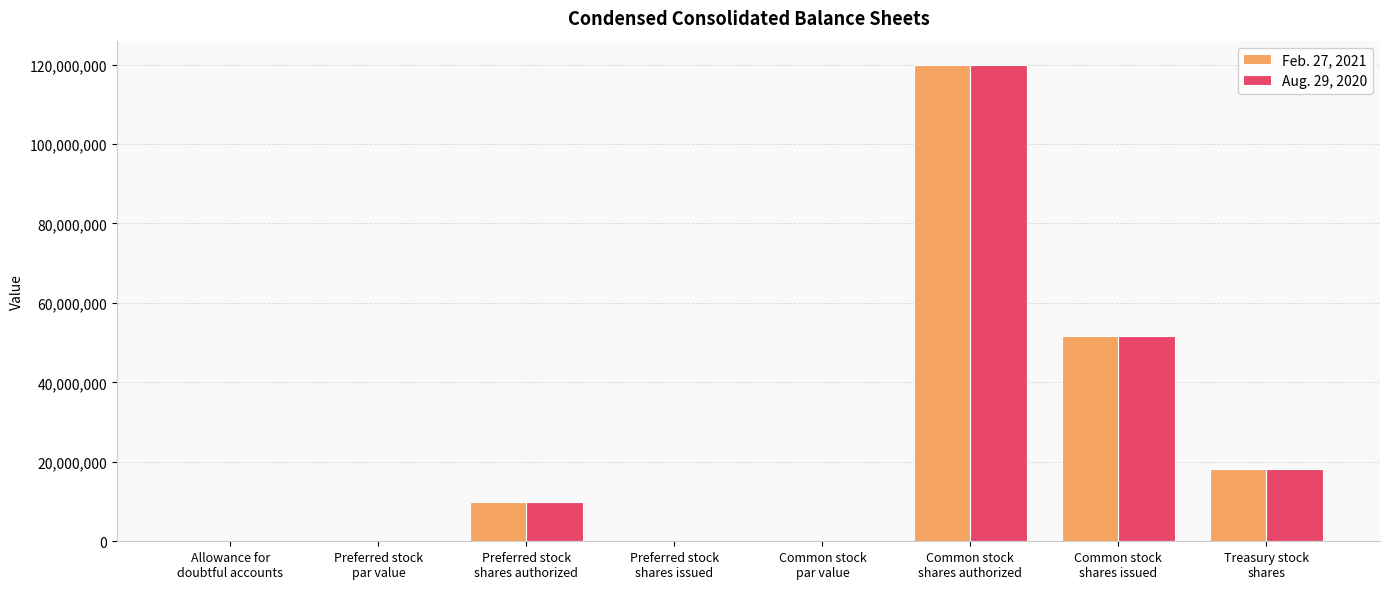

What is the maximum value for Feb. 27, 2021?

120000000.0